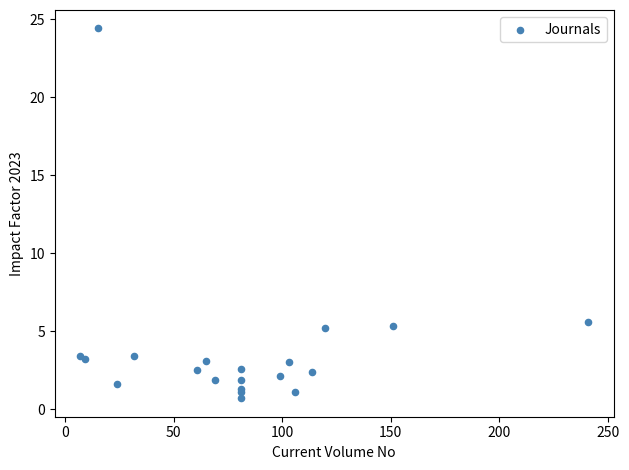

What Y value in the scatter plot is closest to 12?

5.6